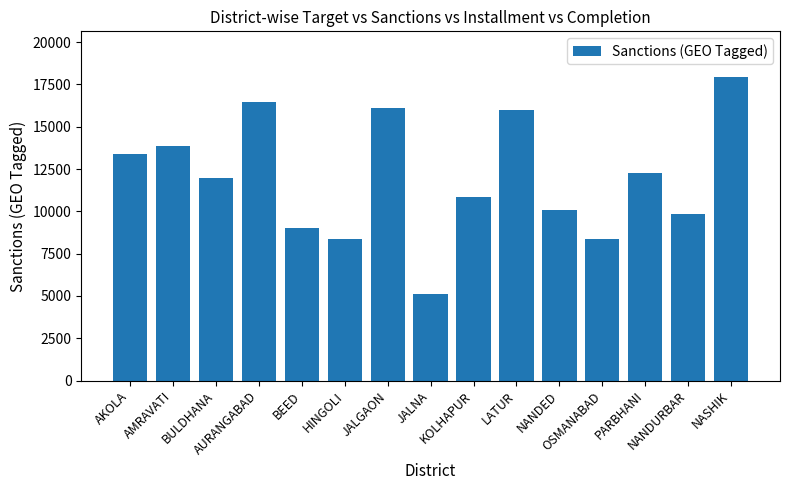

At which category does the chart reach its peak across all series?

NASHIK